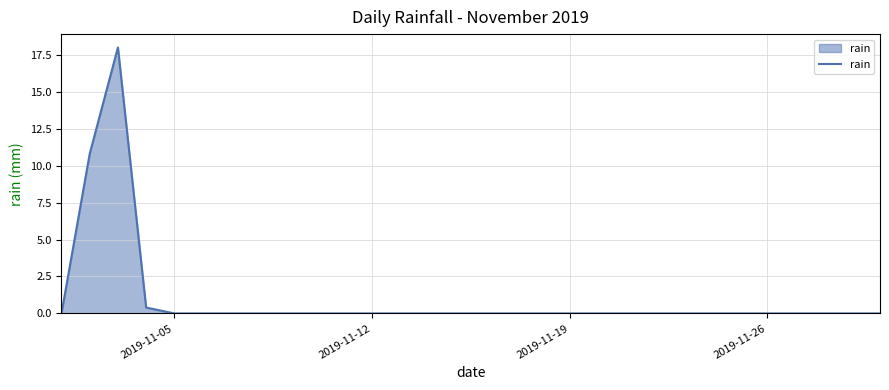

What is the difference between the maximum and minimum values?

18.0